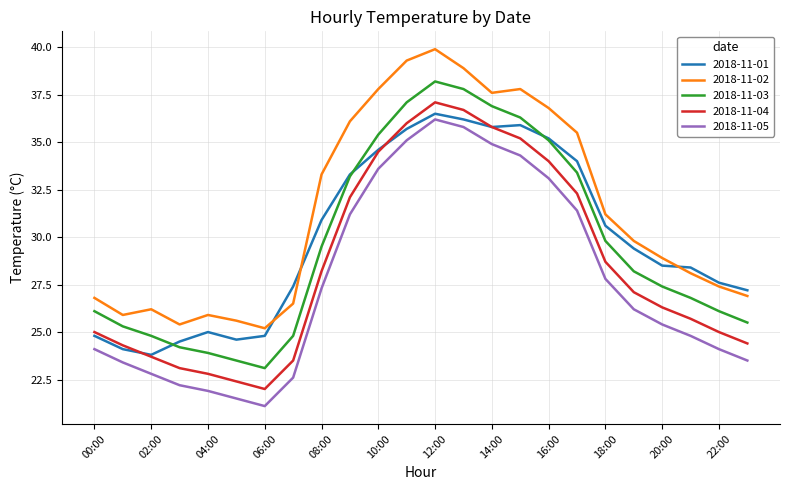

True or false: 2018-11-04 and 2018-11-02 cross at least once.

False